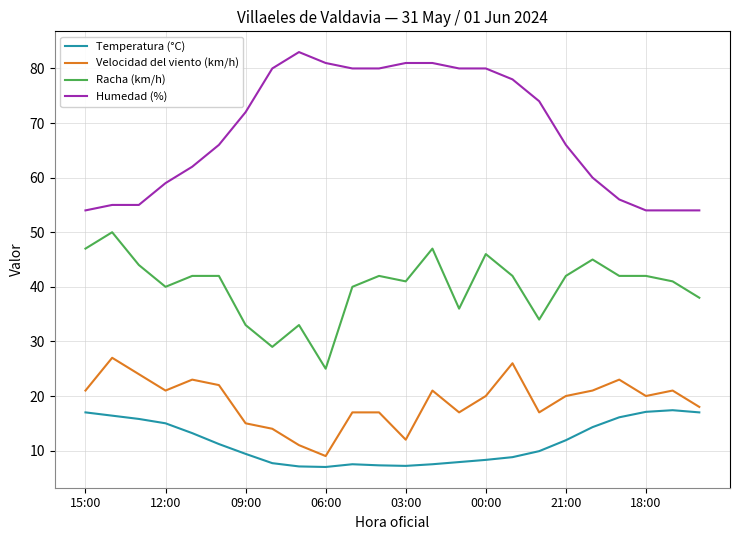

What is the smallest value displayed?

7.0